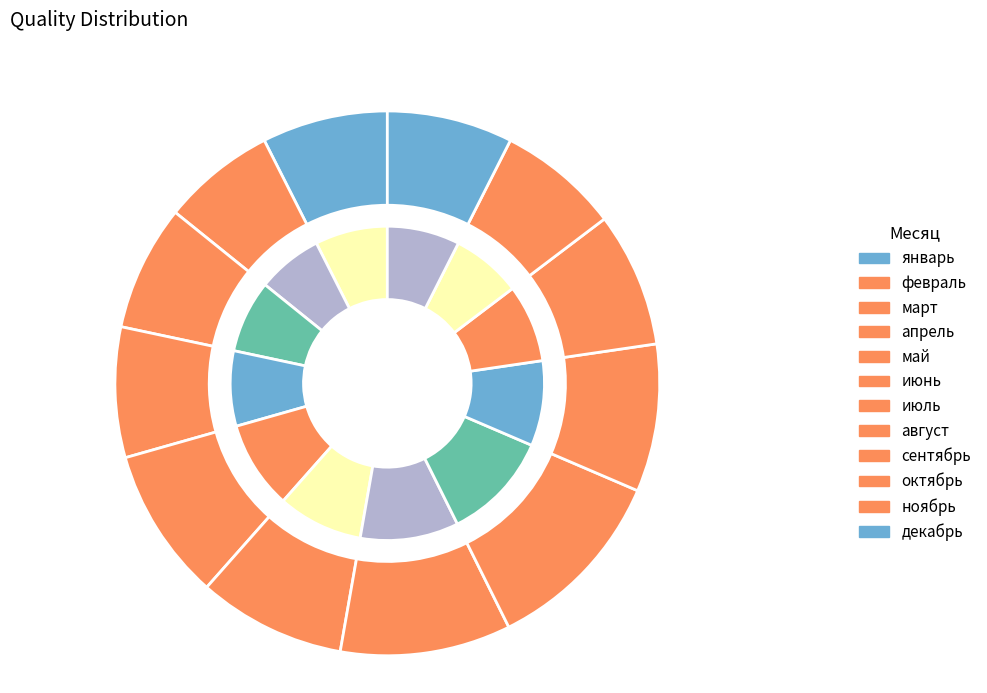

Rank the categories by value from highest to lowest.

август, июль, май, июнь, сентябрь, октябрь, апрель, январь, март, декабрь, ноябрь, февраль